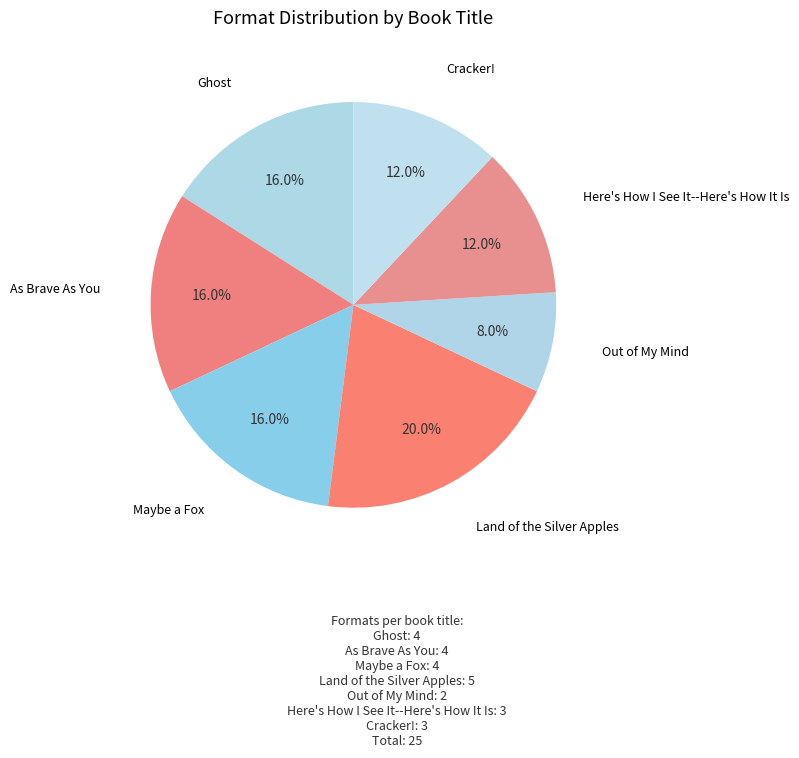

How many slices are in this pie chart?

7